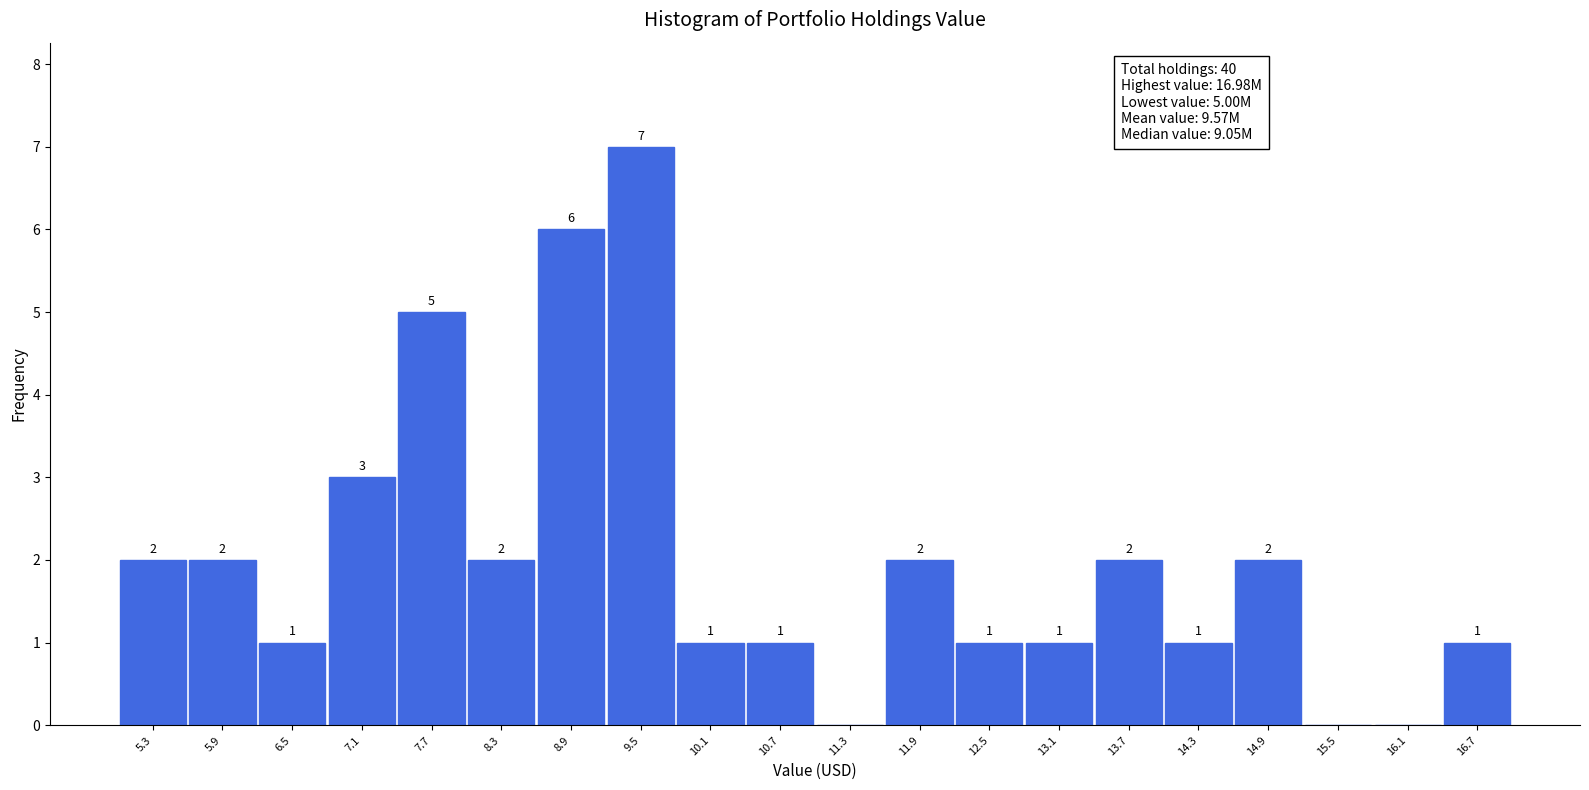

Which range on the x-axis has the tallest bar?

9.2 to 9.8